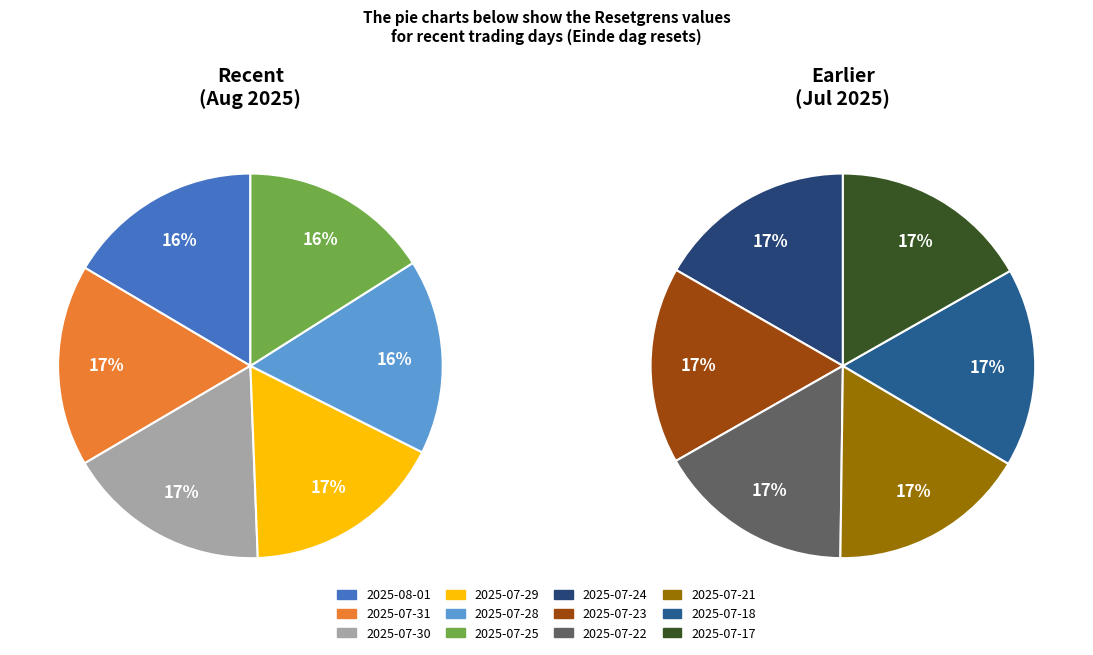

Is 2025-08-01 the majority of the pie?

No